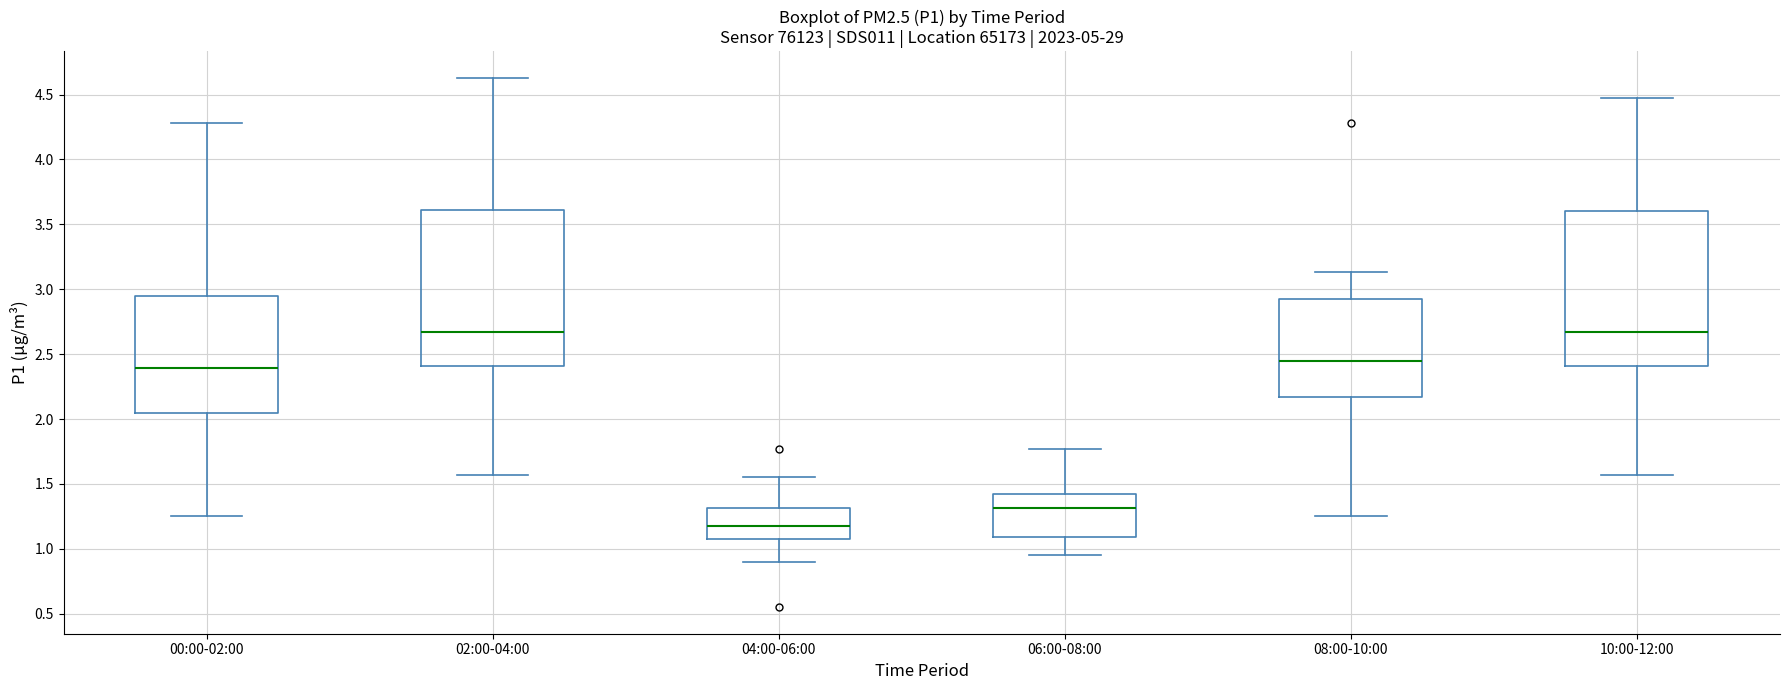

Reading left to right, read every box against the y-axis: the position of its median line, the range the box covers, and the ends of its whiskers. The values are not printed on the chart, so give them approximately, as read against the axis.

00:00-02:00: median 2.40, box 2.05 to 2.95, whiskers 1.25 to 4.30
02:00-04:00: median 2.65, box 2.40 to 3.60, whiskers 1.55 to 4.65
04:00-06:00: median 1.20, box 1.10 to 1.30, whiskers 0.90 to 1.55
06:00-08:00: median 1.30, box 1.10 to 1.40, whiskers 0.95 to 1.75
08:00-10:00: median 2.45, box 2.15 to 2.95, whiskers 1.25 to 3.15
10:00-12:00: median 2.65, box 2.40 to 3.60, whiskers 1.55 to 4.45